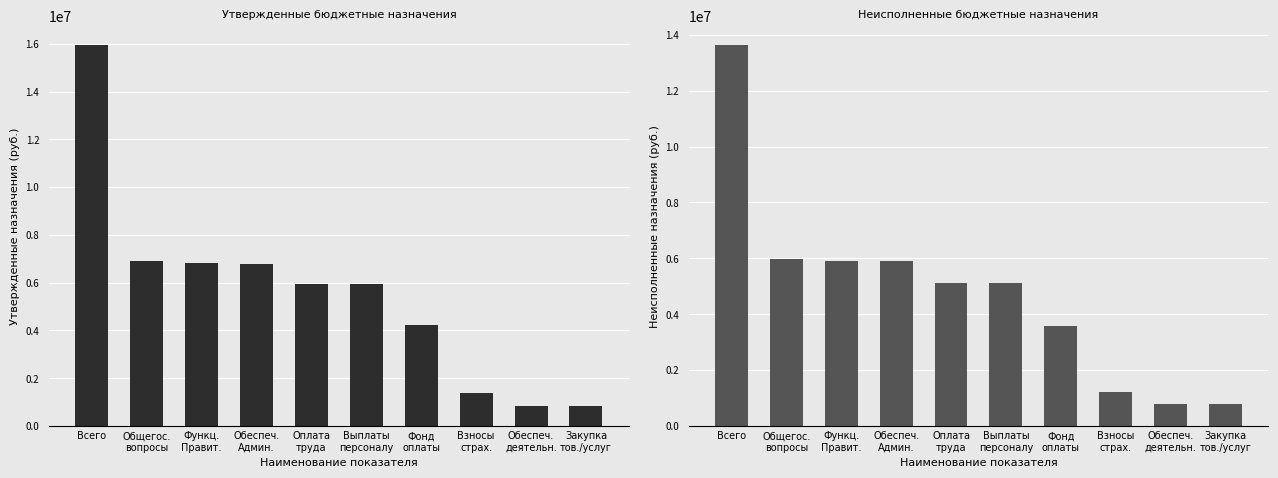

What is the greatest value displayed?

15949800.0